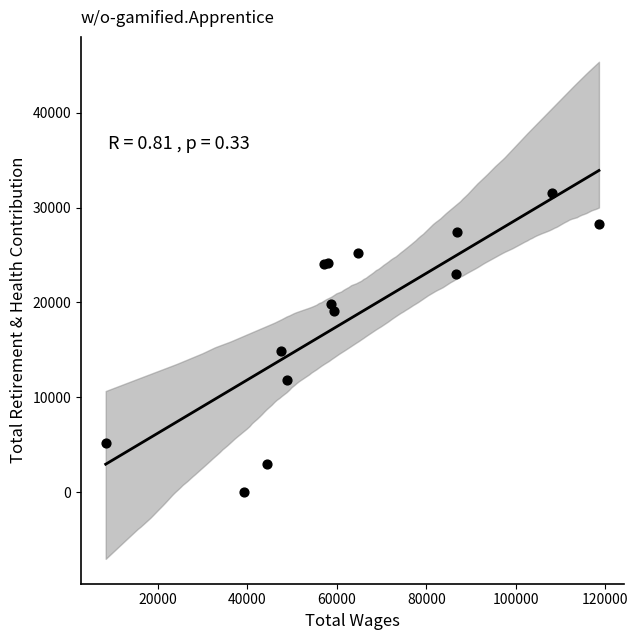

What Y value in the scatter plot is closest to 15789?

14933